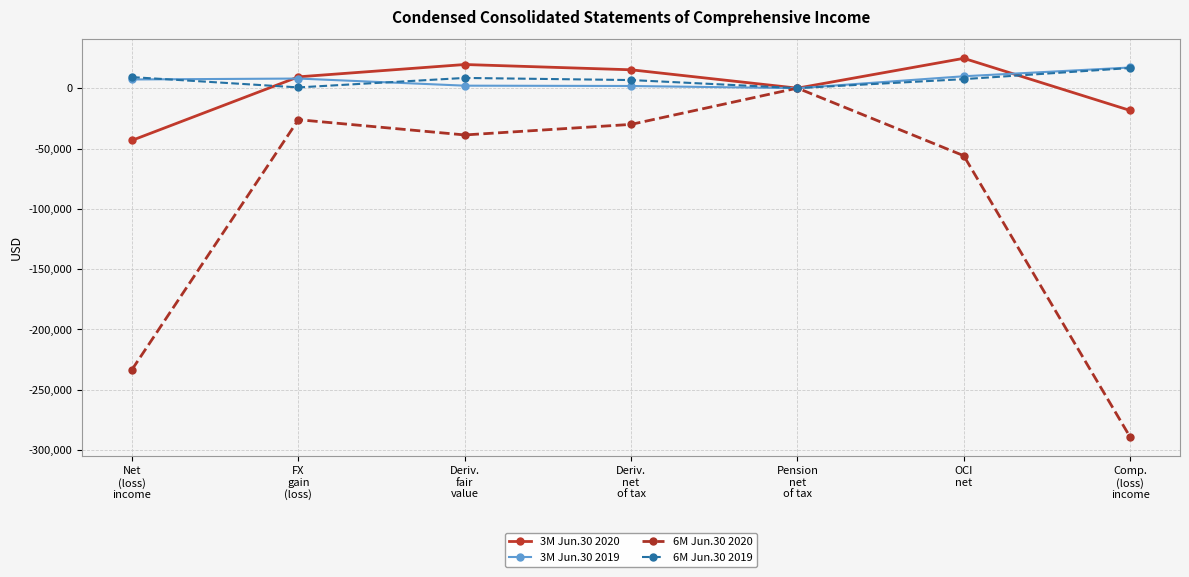

True or false: 3M Jun.30 2020 has more than 2 interior local peaks.

False